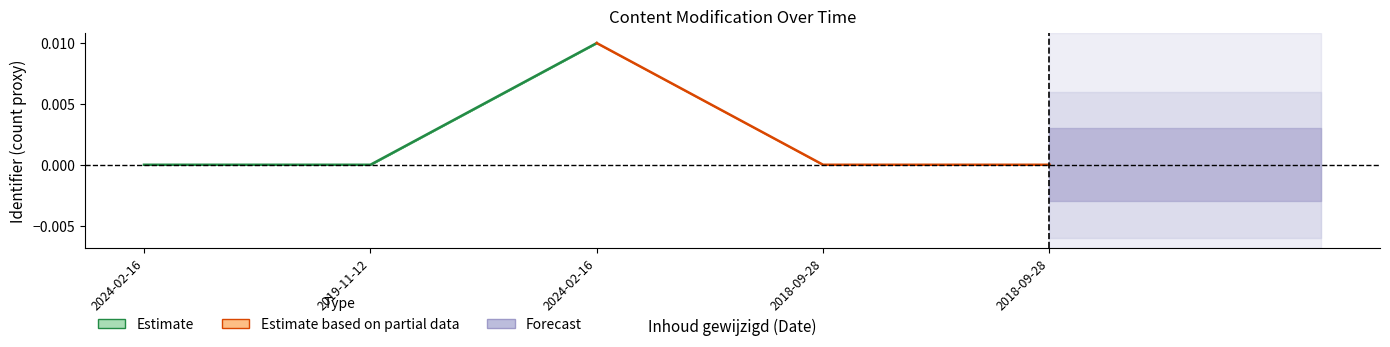

The value of Estimate at 2024-02-16 is 0.0. True or false?

True